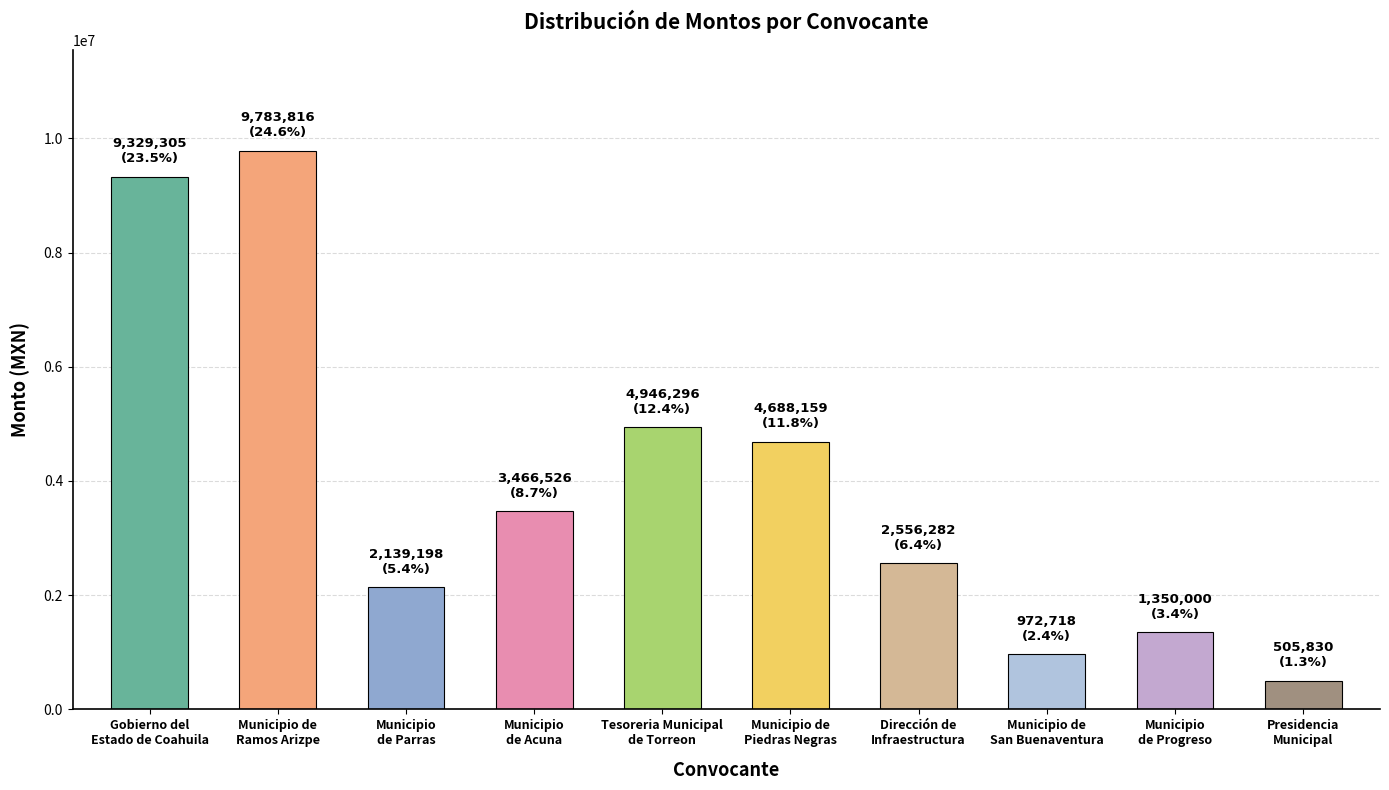

What is the value of the 4th bar from the left?

3466526.4